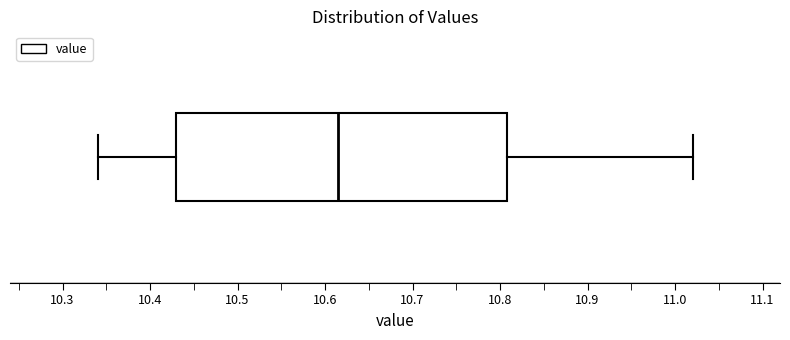

Transcribe this box plot: give where the median line is, the range the box spans, and where the two whiskers end, as read against the x-axis. The values are not printed on the chart, so give them approximately, as read against the axis.

median 10.62, box 10.43 to 10.81, whiskers 10.34 to 11.02